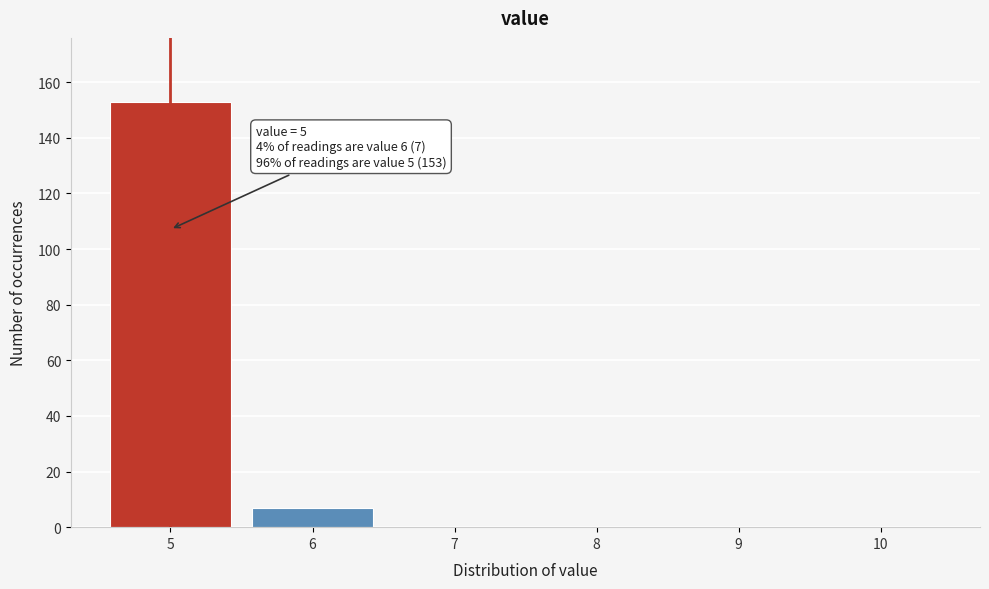

Reading left to right, extract all data points from this chart.

5=153	6=7	7=0	8=0	9=0	10=0